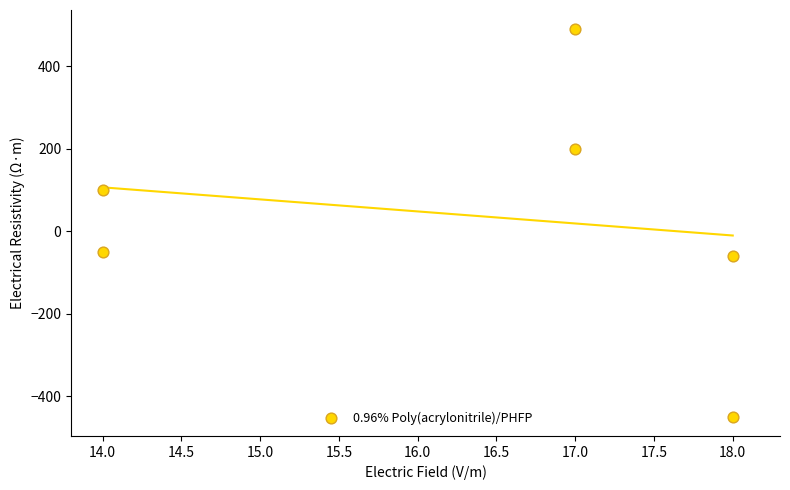

What is the average X value?

16